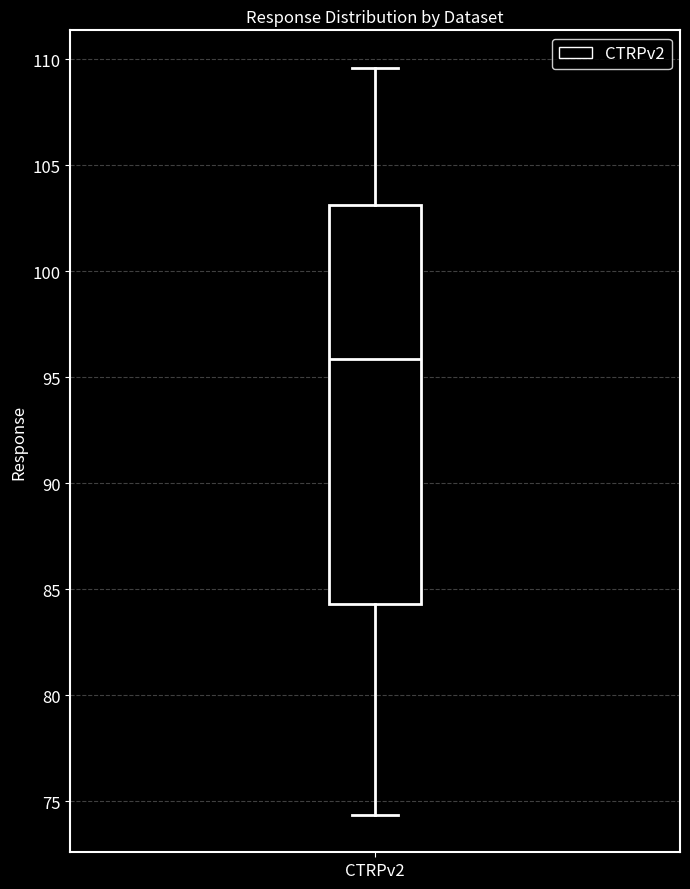

Where is the lower edge of the box for CTRPv2 on the y-axis? The values are not printed on the chart, so give them approximately, as read against the axis.

84.5